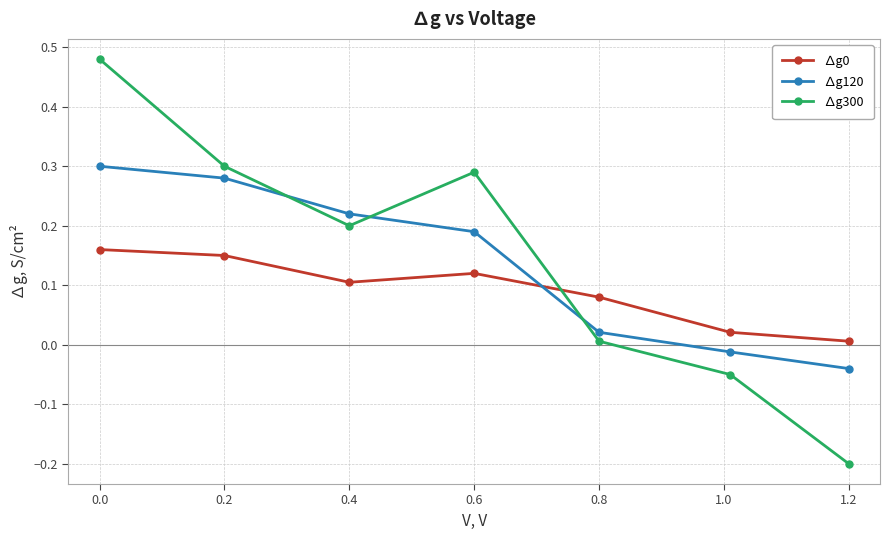

Which series has the largest total across all categories?

∆g300